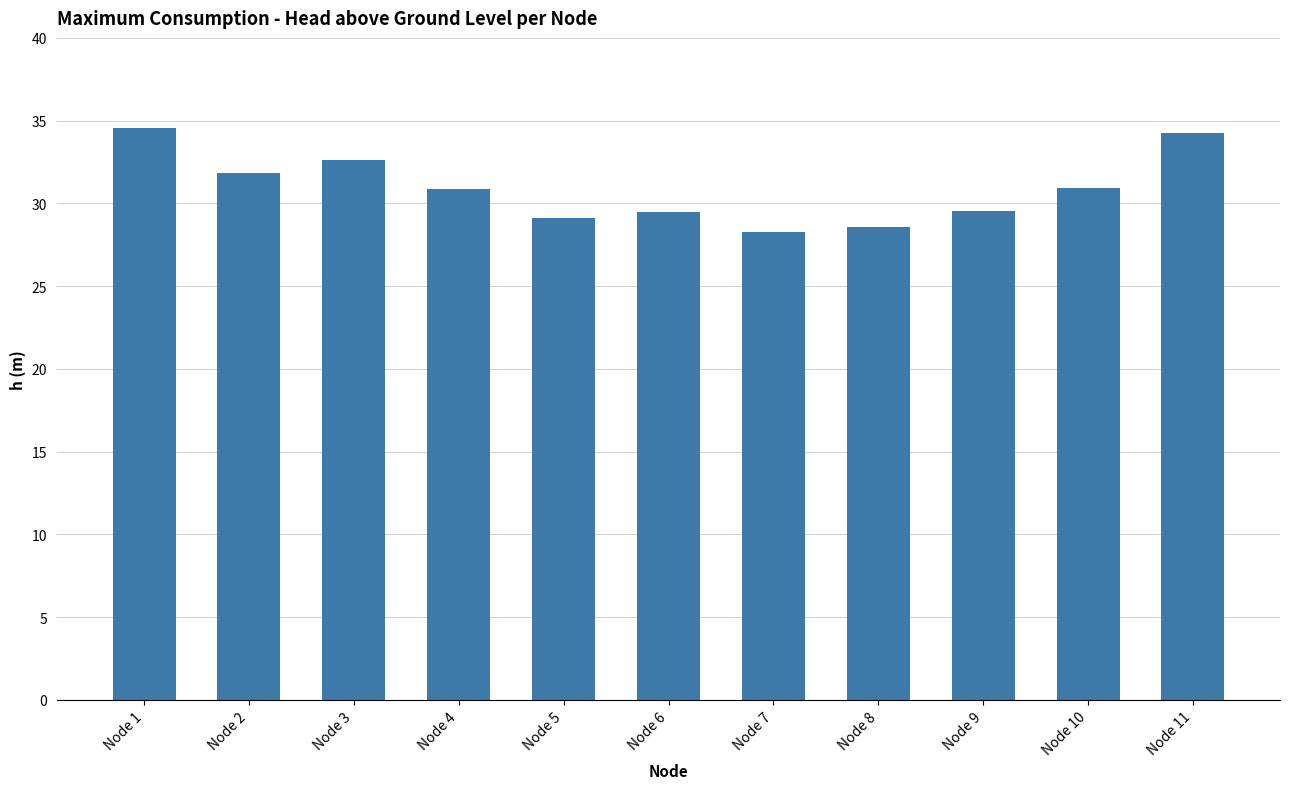

Where does the data first go above 30?

Node 1